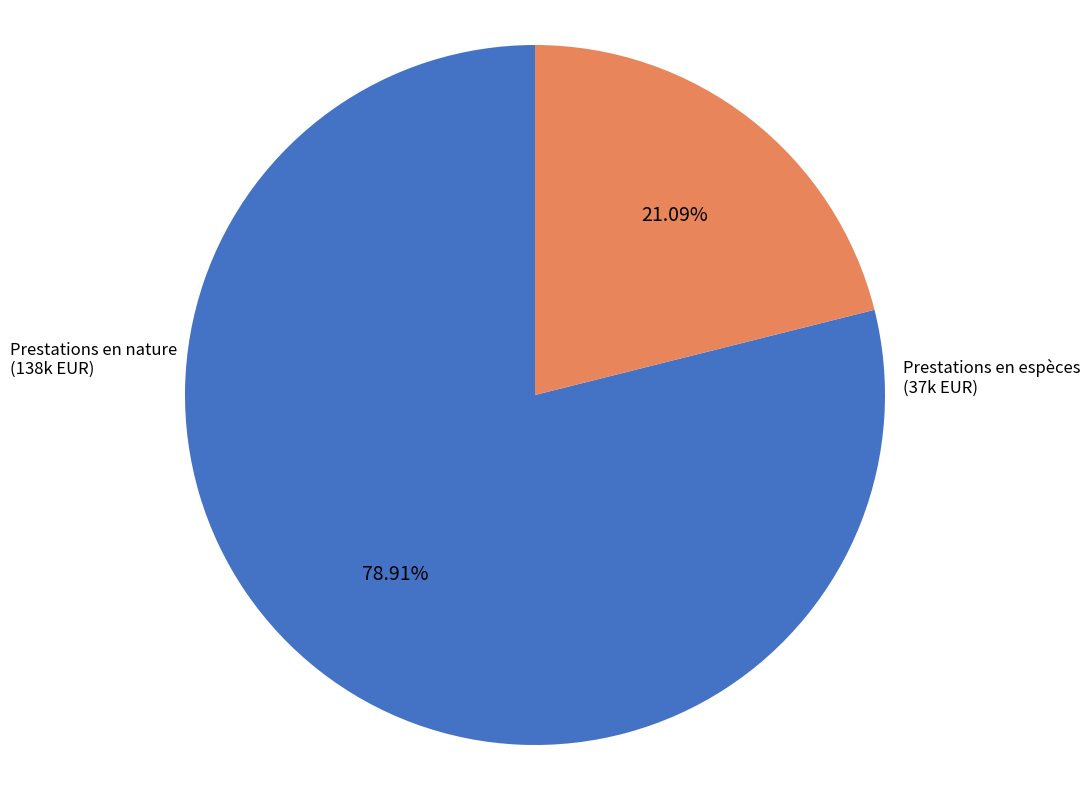

Does any single category account for the majority?

Yes